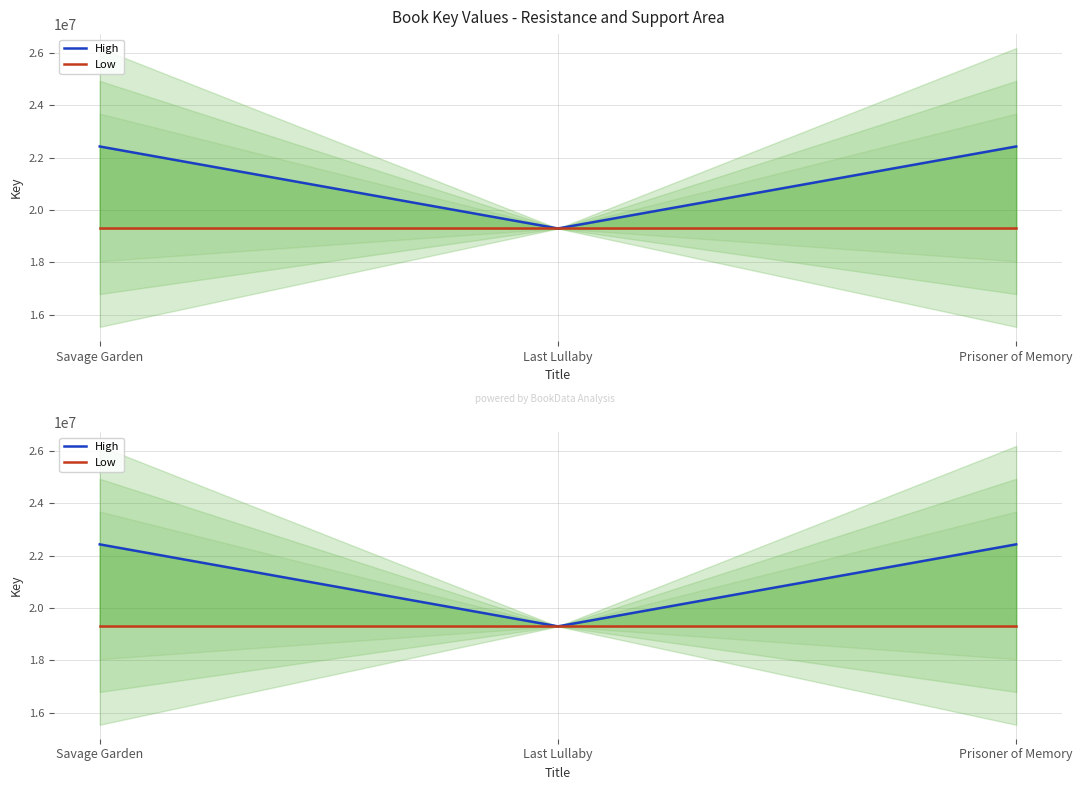

At how many categories does at least one series exceed 20696246?

2